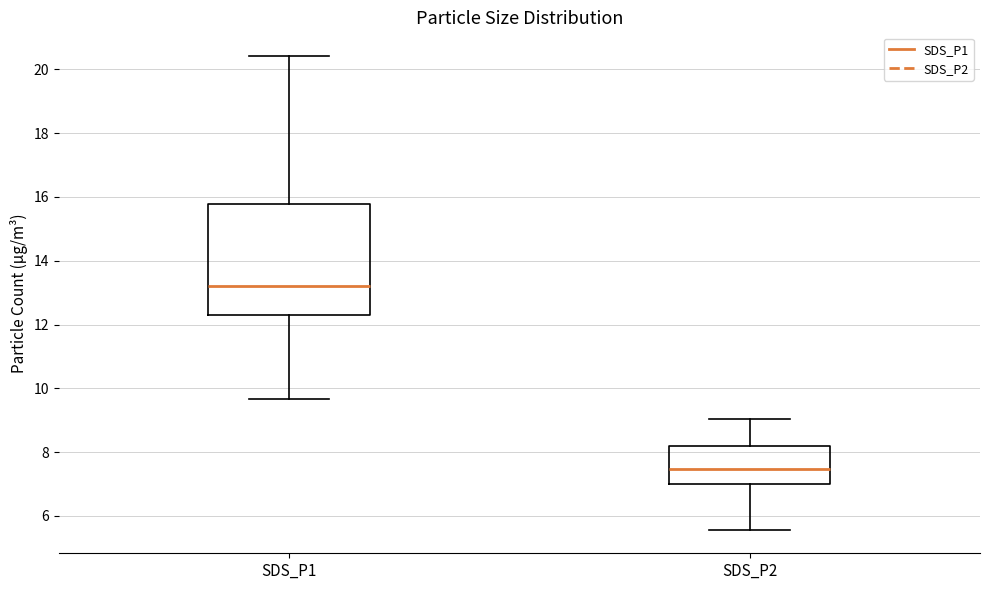

Reading left to right, read every box against the y-axis: the position of its median line, the range the box covers, and the ends of its whiskers. The values are not printed on the chart, so give them approximately, as read against the axis.

SDS_P1: median 13.2, box 12.4 to 15.8, whiskers 9.6 to 20.4
SDS_P2: median 7.4, box 7.0 to 8.2, whiskers 5.6 to 9.0